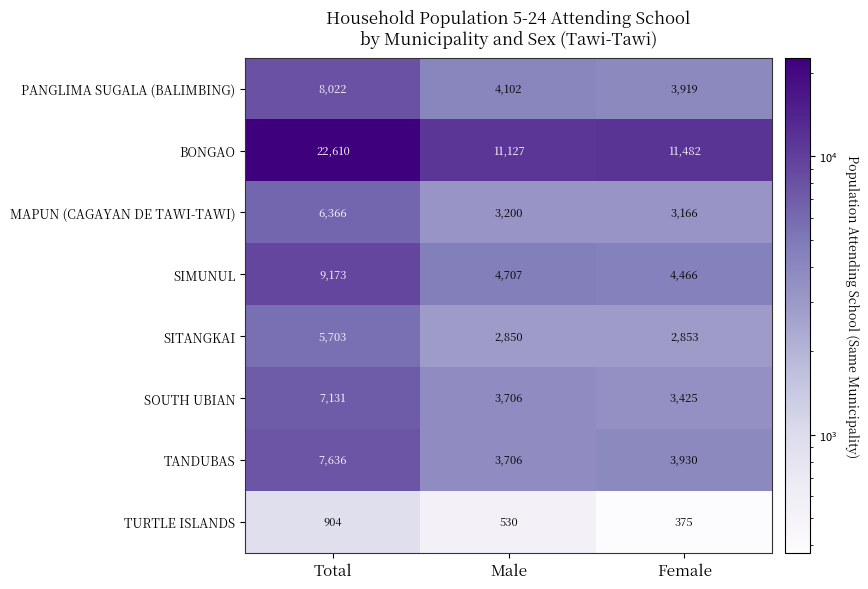

What is the difference between the SIMUNUL values at Male and Female?

241